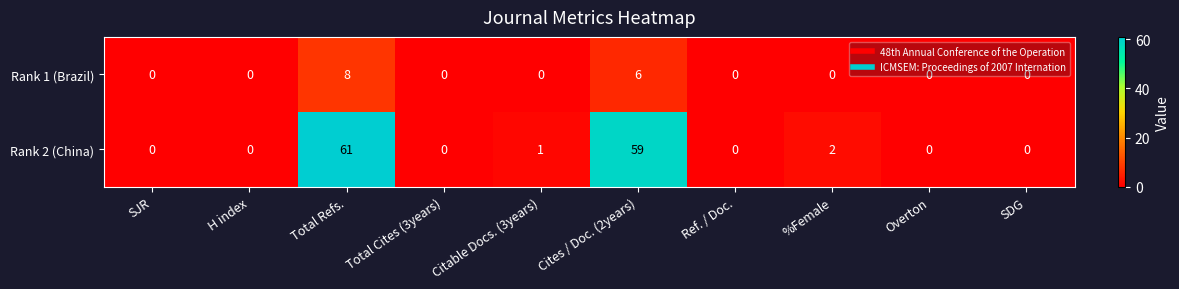

The Rank 2 (China) series shows 1 at Citable Docs. (3years). True or false?

True